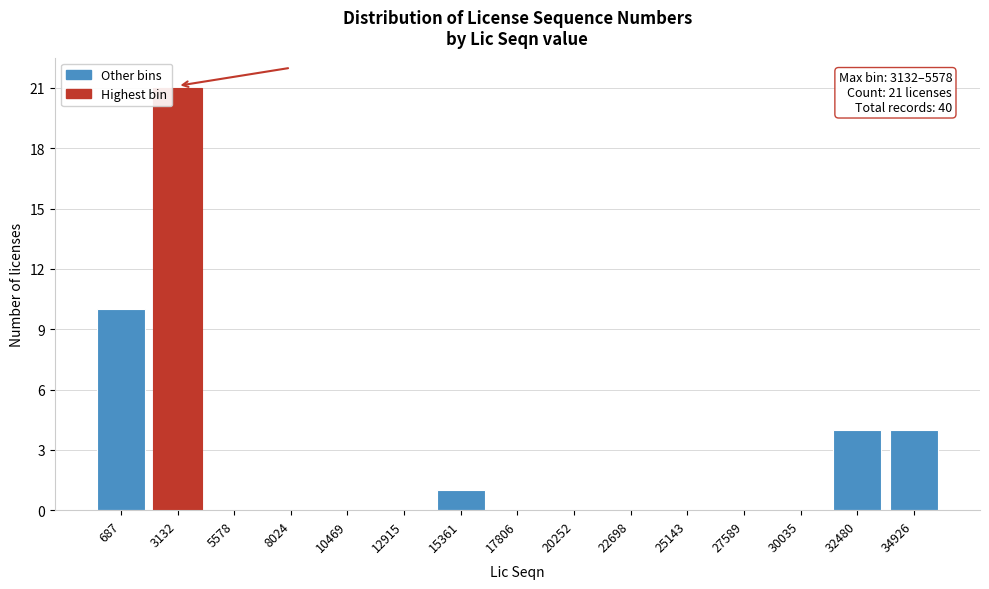

Reading left to right, extract all data points from this chart.

687=10	3132=21	5578=0	8024=0	10469=0	12915=0	15361=1	17806=0	20252=0	22698=0	25143=0	27589=0	30035=0	32480=4	34926=4